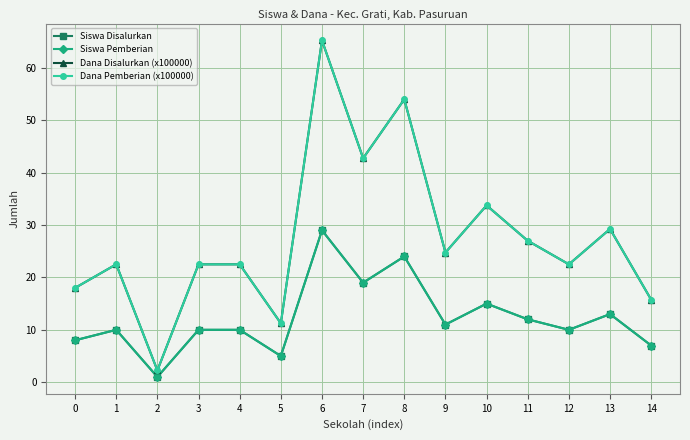

Is this an area chart (filled region under the line)?

No